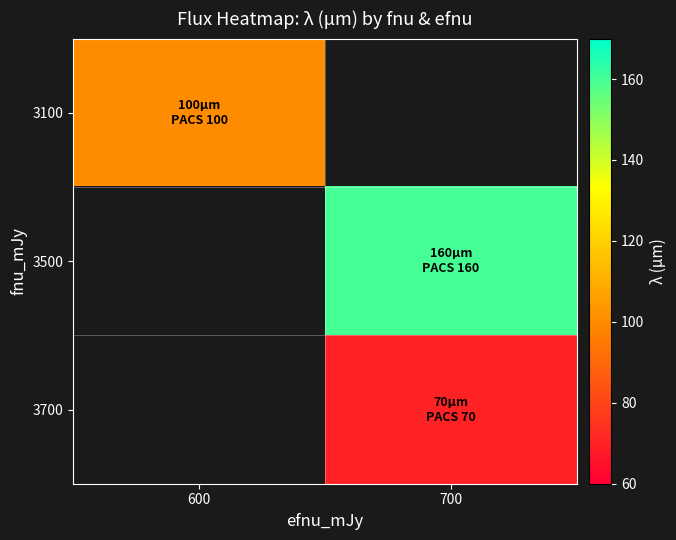

How many distinct data groups are displayed?

3